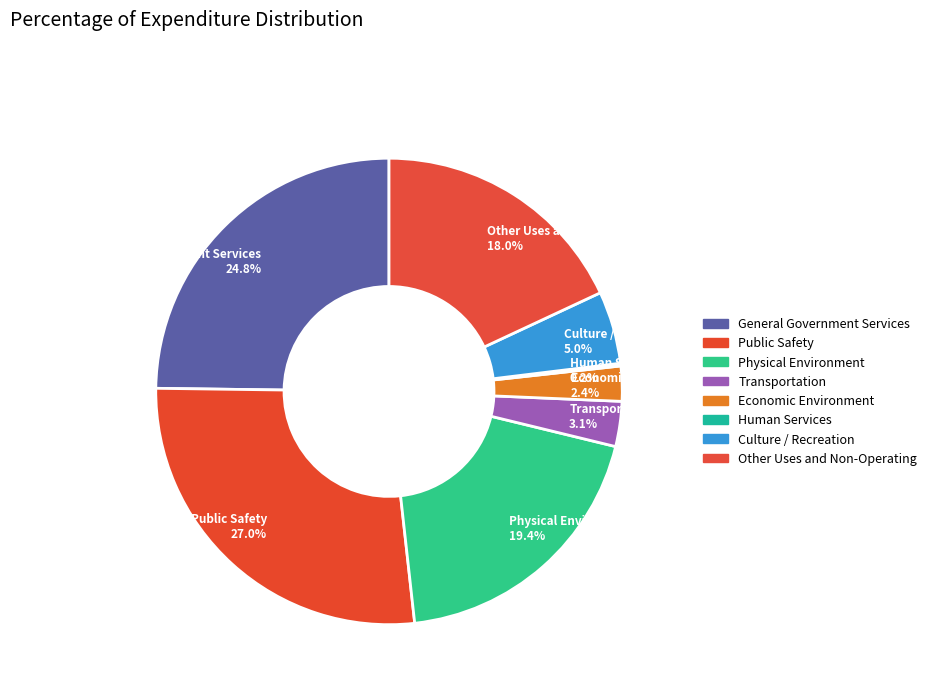

What is the total percentage of Culture / Recreation and Public Safety?

32.0%